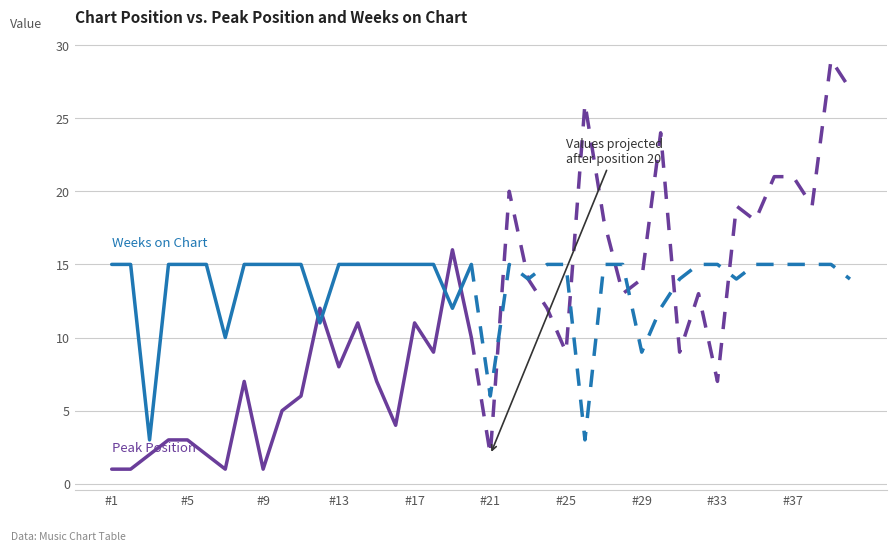

What position from the left is #25?

7